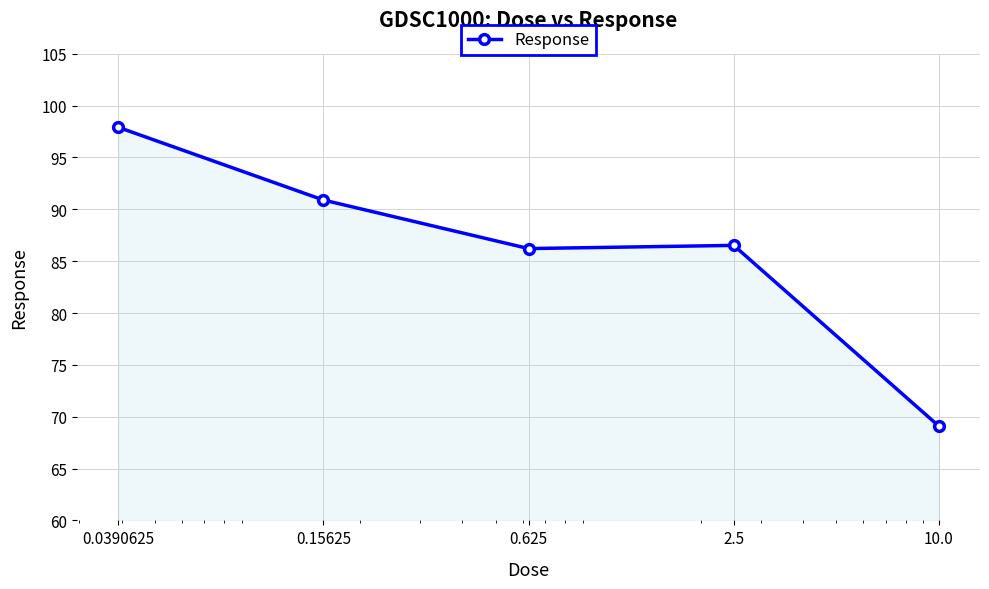

What is the value of the 4th point from the left?

86.5